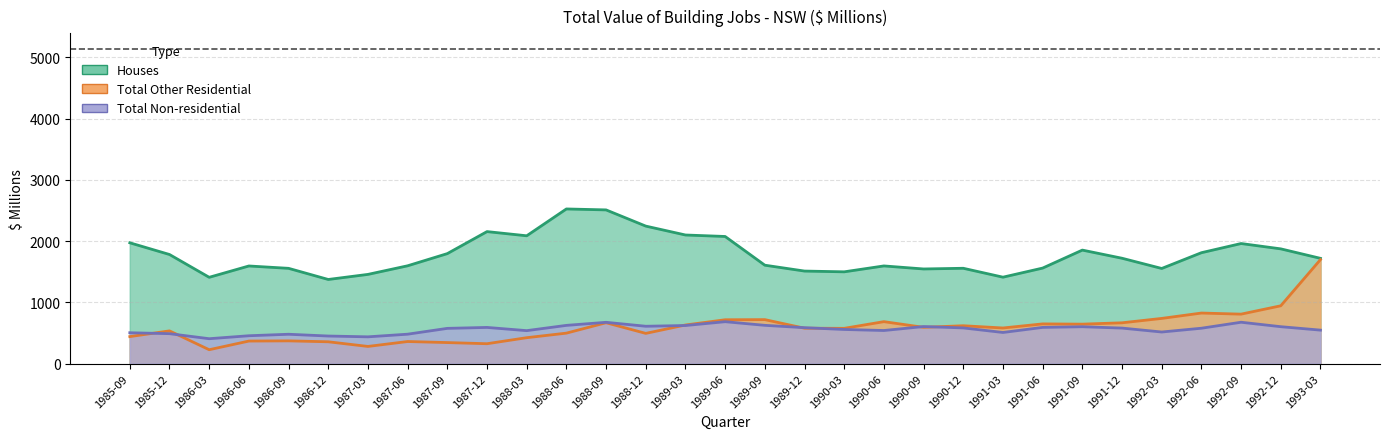

Is the value of Total Other Residential at 1985-09 greater than the value of Houses at 1989-06?

No